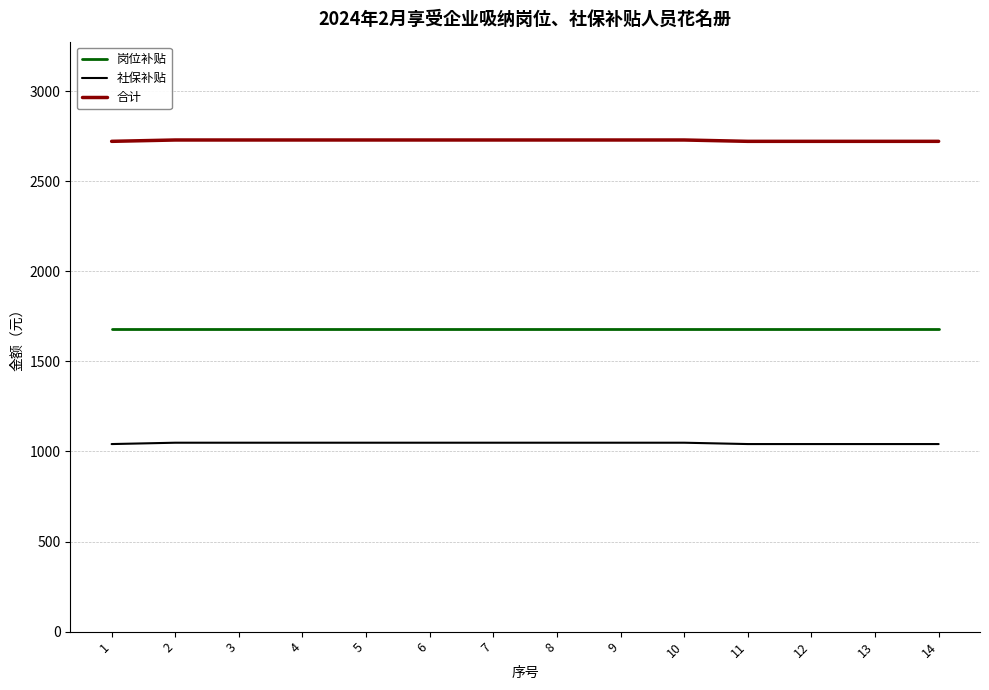

True or false: 社保补贴 and 岗位补贴 cross at least once.

False